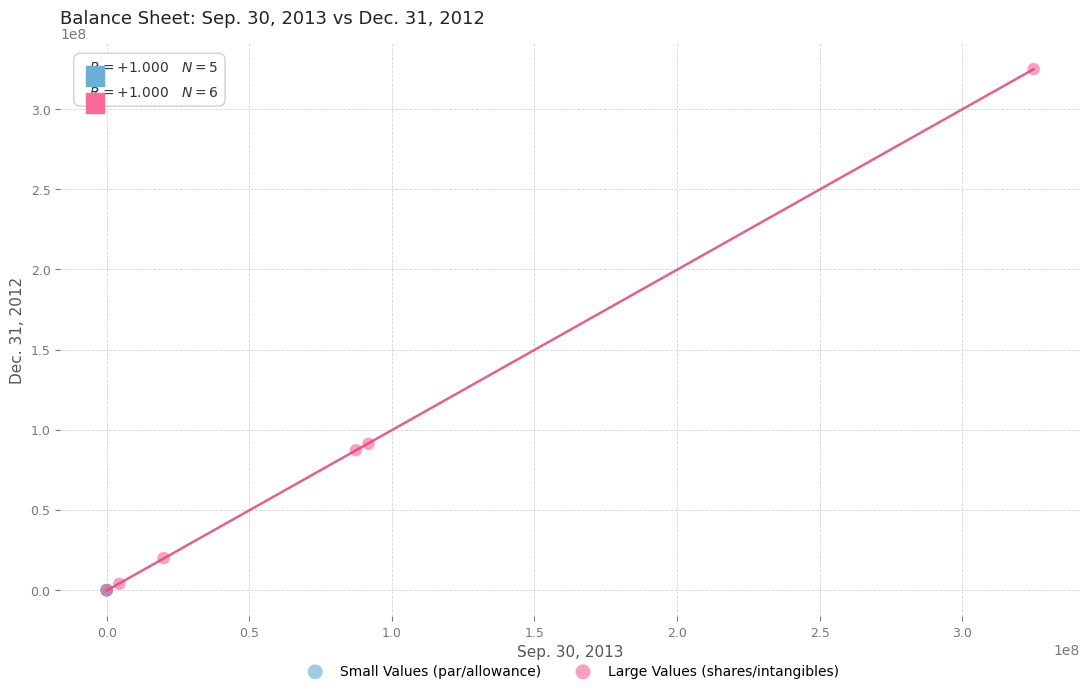

Which series contains the highest Y value?

Large Values (shares/intangibles)